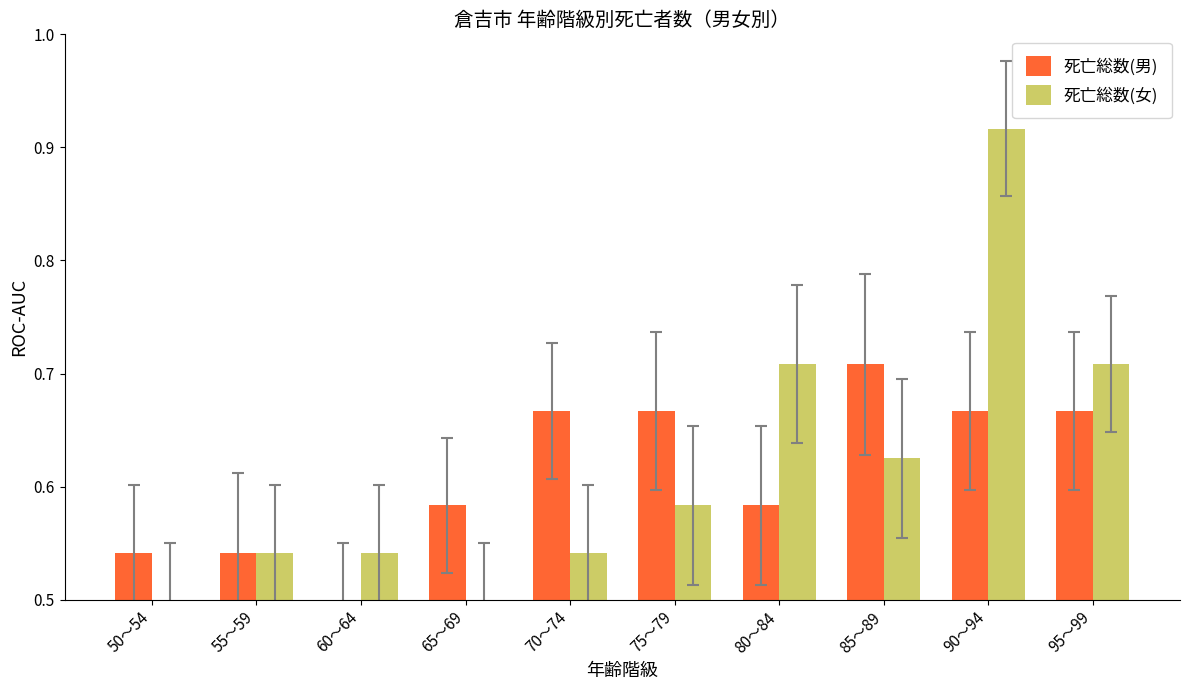

Count the 死亡総数(男) values in the range 0 to 1.

10